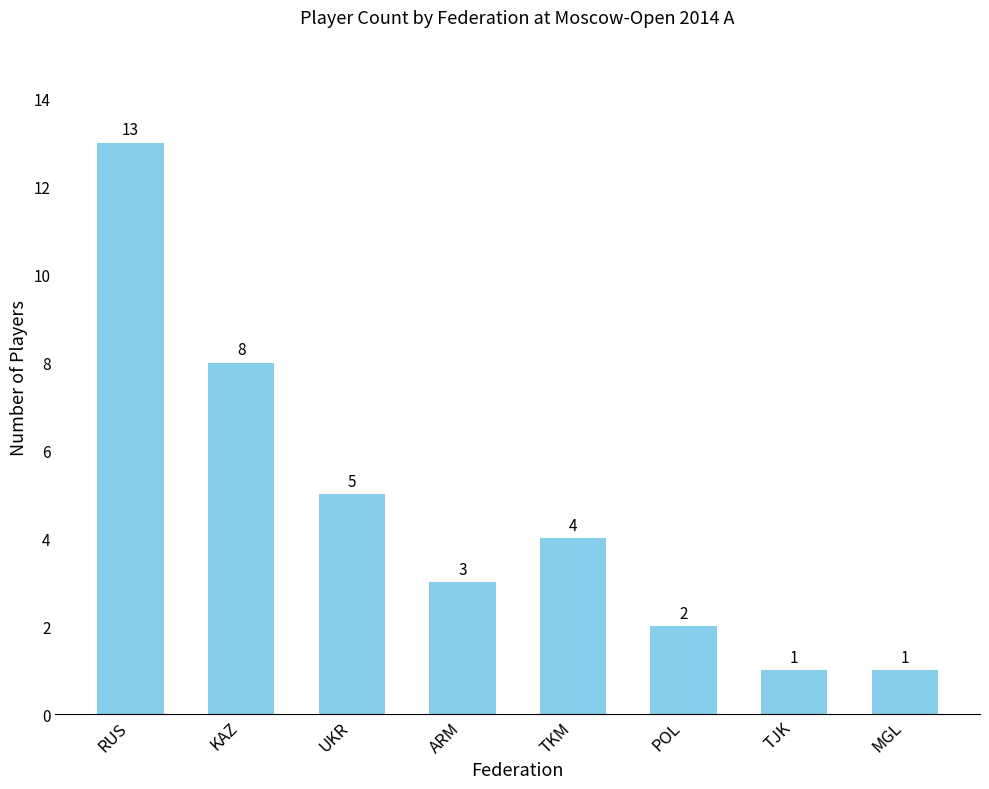

At which label does the data first exceed 4?

RUS